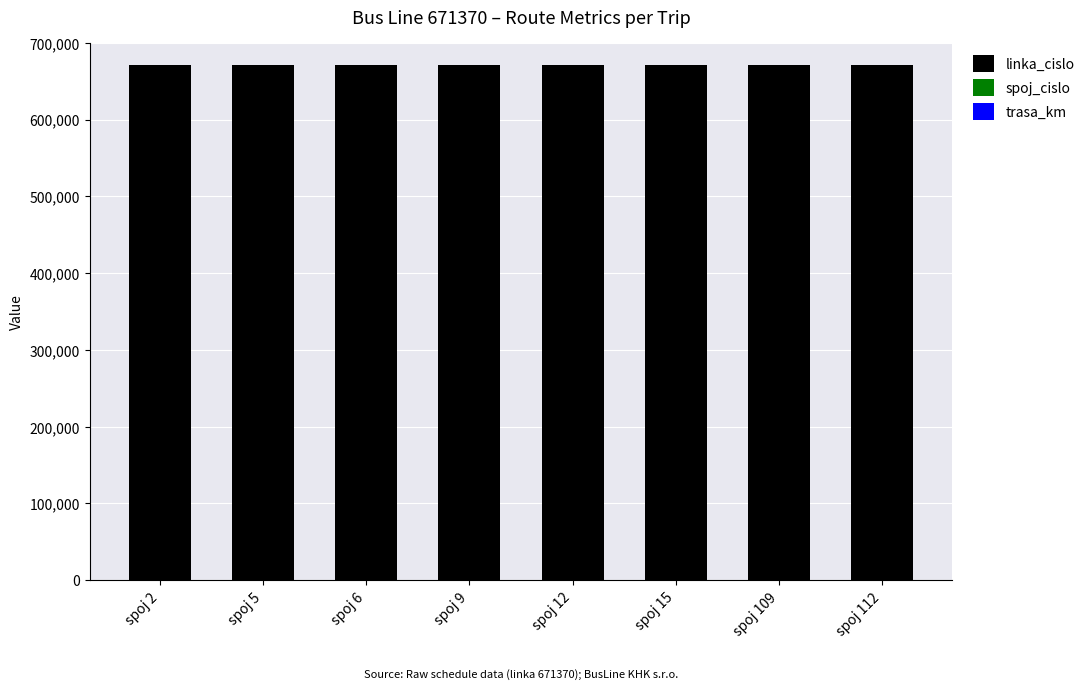

What is the highest value of the linka_cislo series?

671370